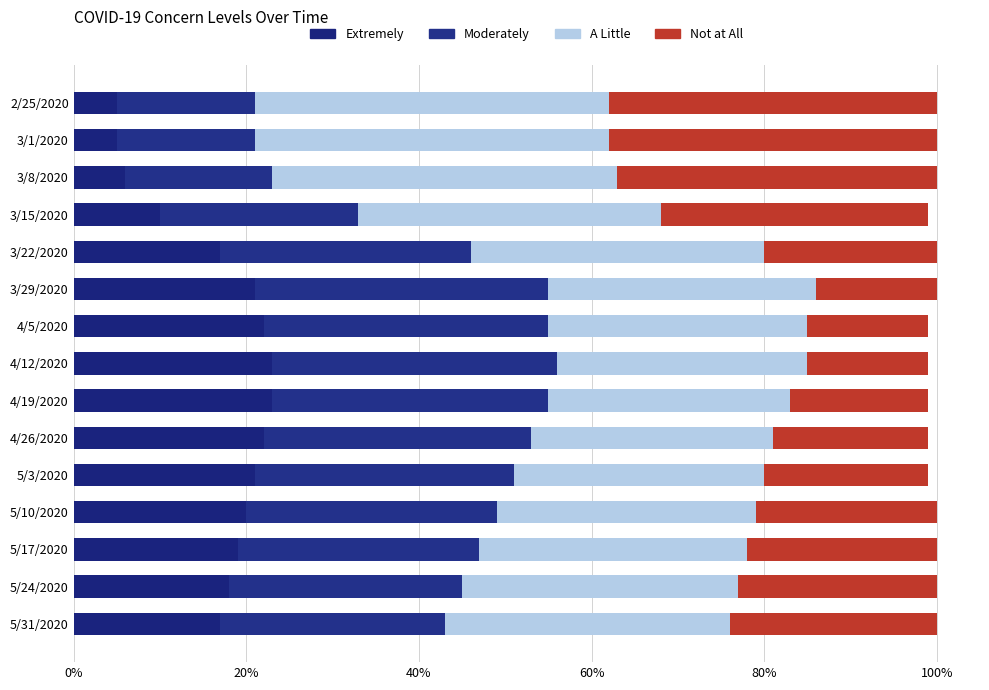

How many distinct data groups are displayed?

4